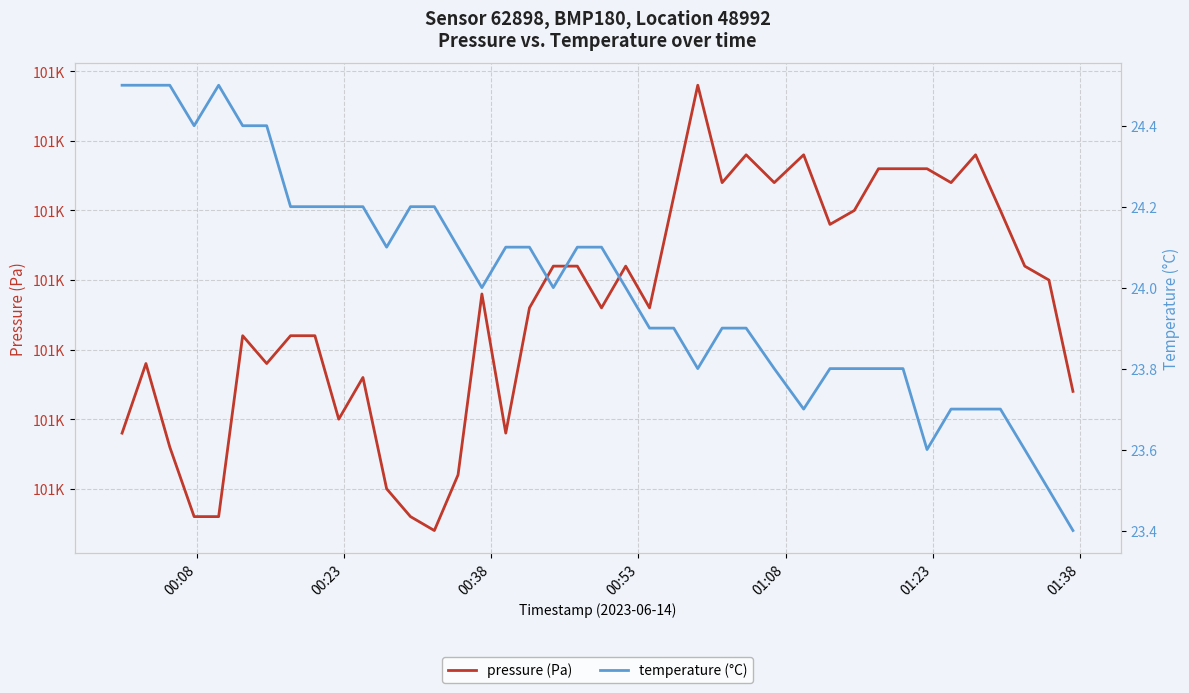

What is the value of the pressure (Pa) point at the 8th from the left?

101561.0